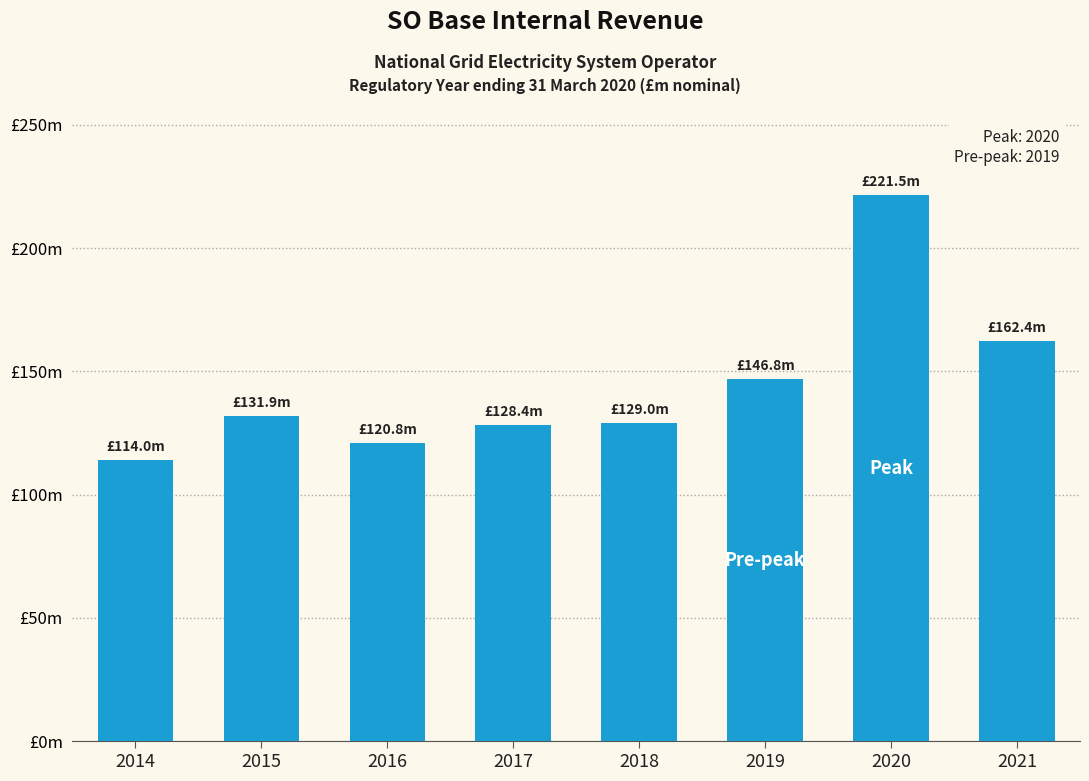

The chart shows a value of 162.4 at 2021. True or false?

True